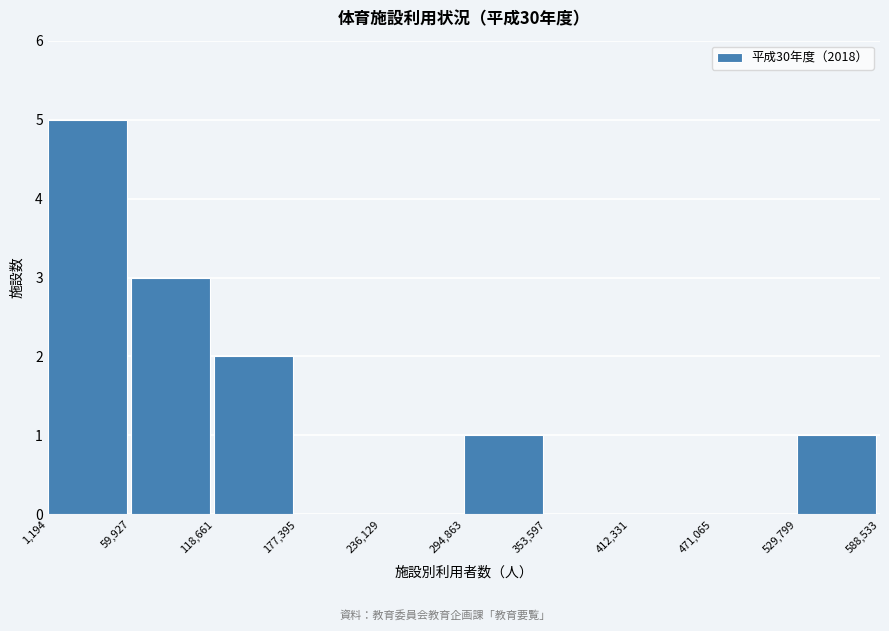

Reading left to right, transcribe this chart: for each bar, give the range it covers on the x-axis and its height. The values are not printed on the chart, so give them approximately, as read against the axis.

1,194 to 59,927: 5
59,927 to 118,661: 3
118,661 to 177,395: 2
177,395 to 236,129: 0
236,129 to 294,863: 0
294,863 to 353,597: 1
353,597 to 412,331: 0
412,331 to 471,065: 0
471,065 to 529,799: 0
529,799 to 588,533: 1